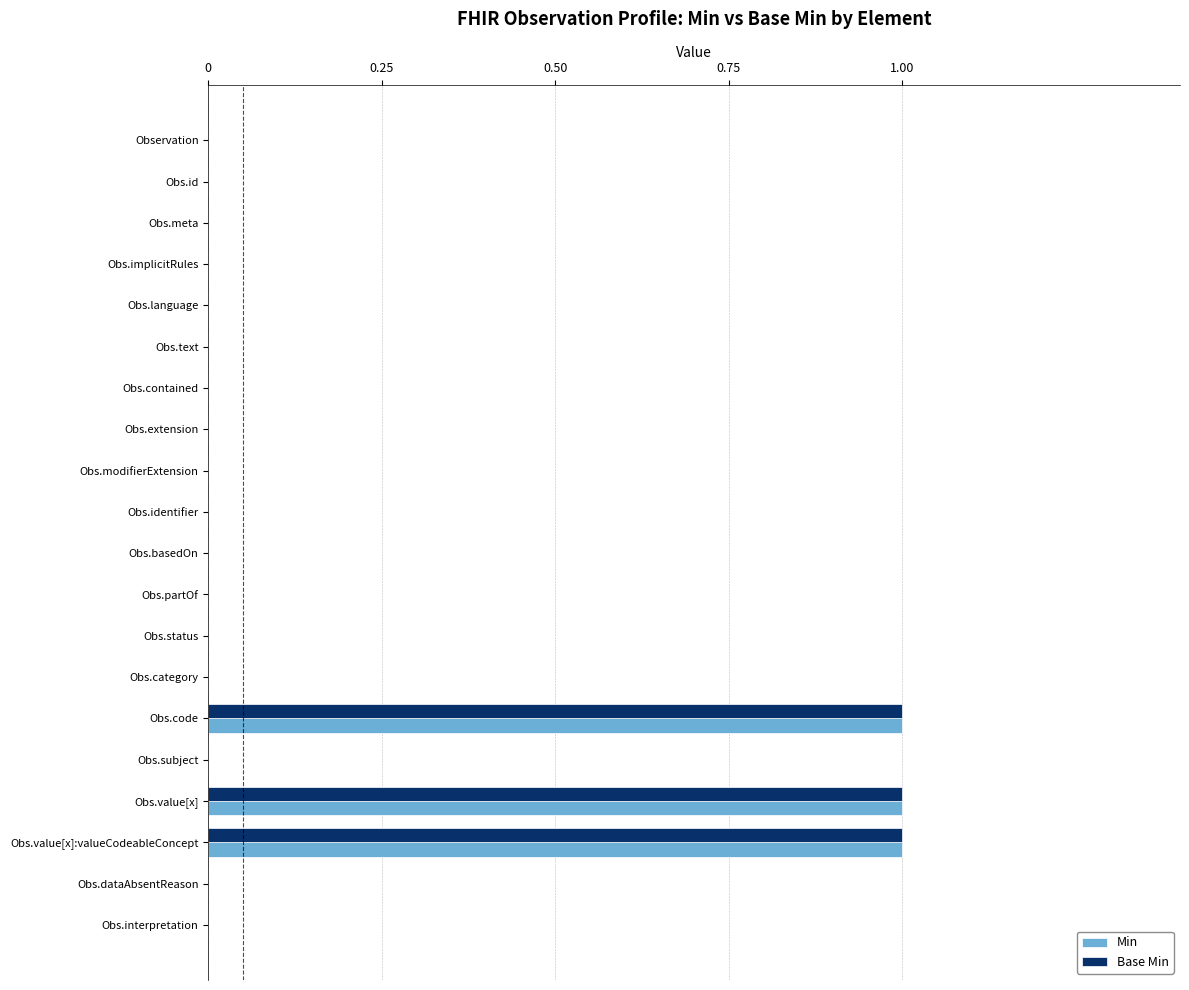

What is the sum of all Base Min values?

3